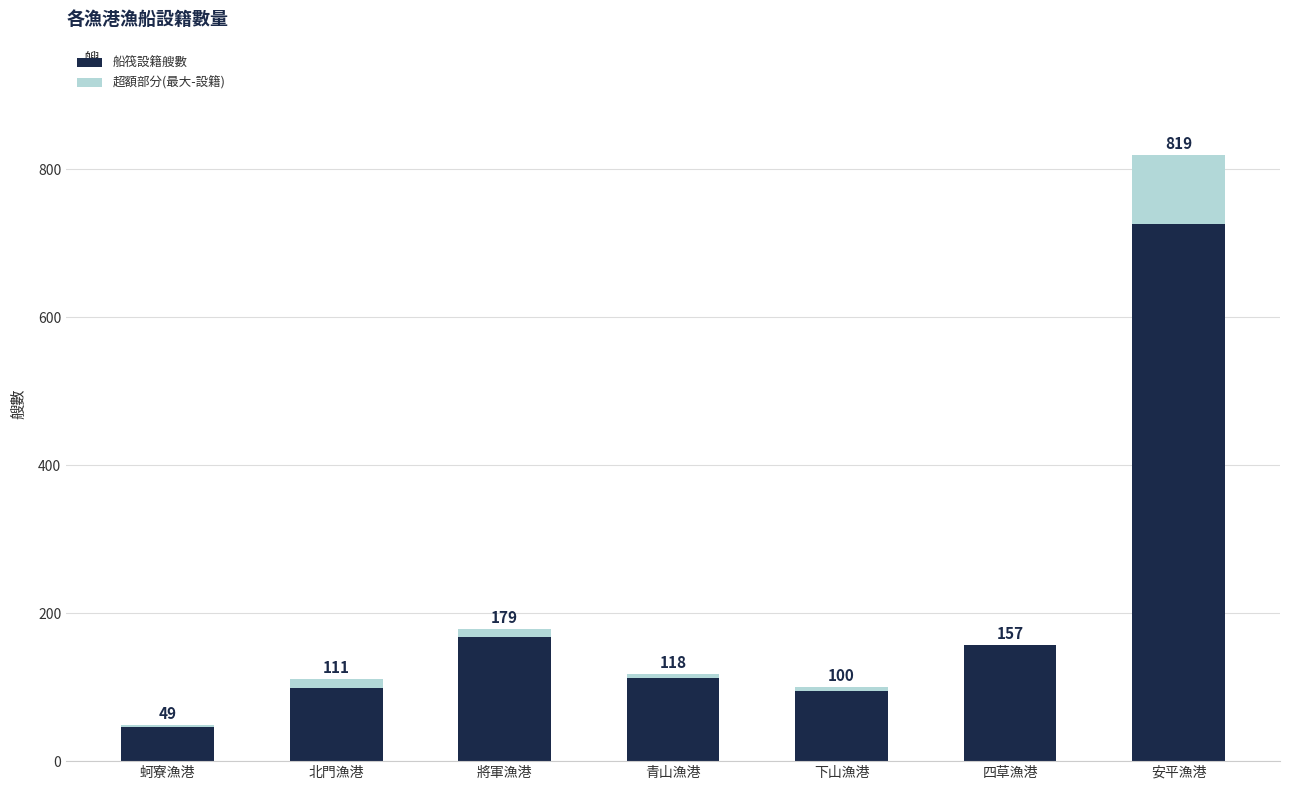

What is the difference between the maximum and minimum values in the 船筏設籍艘數 series?

680